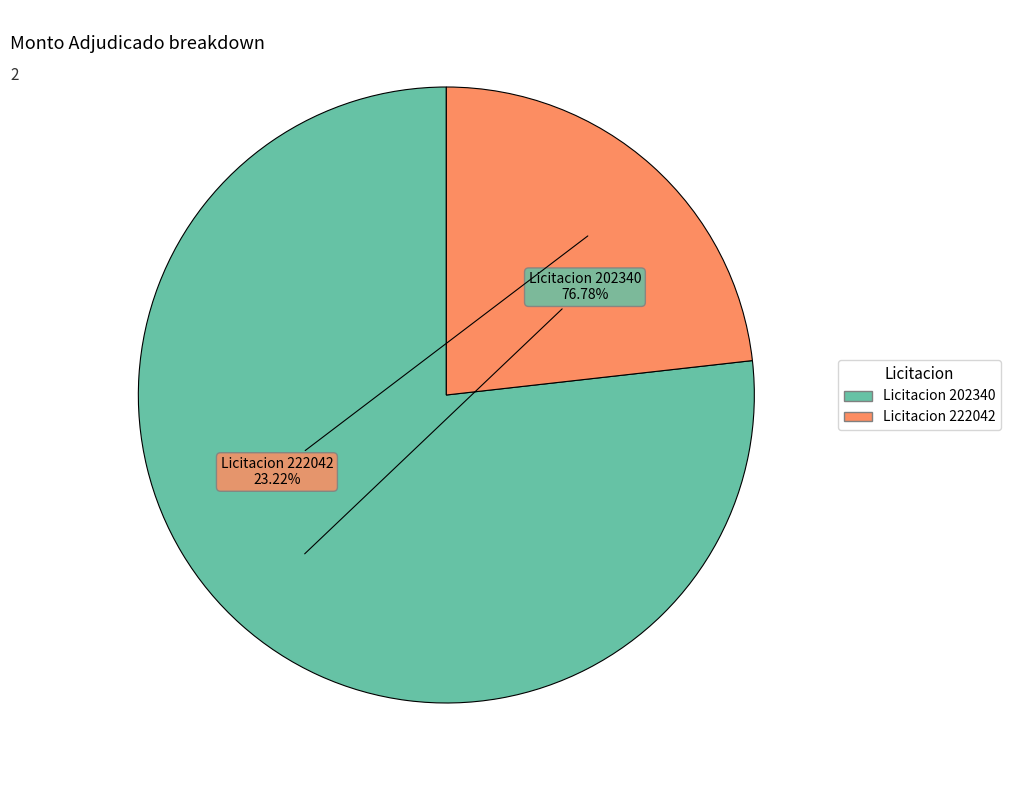

Does any single category account for the majority?

Yes